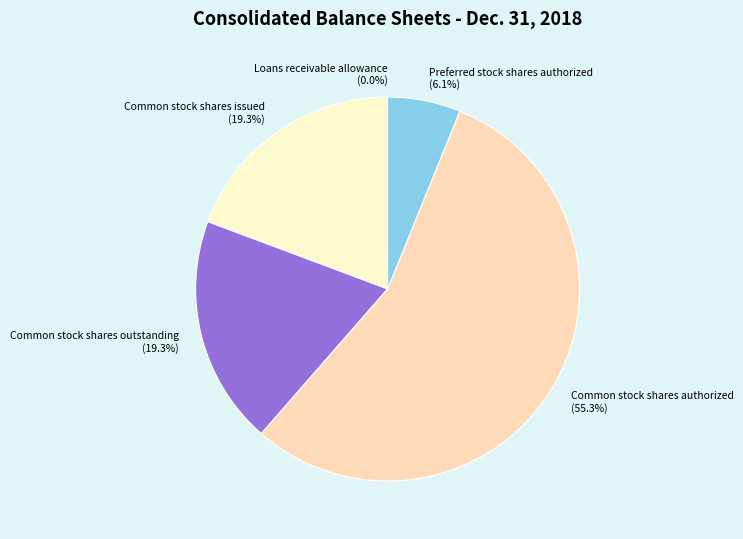

To the nearest percent, what percentage of the pie is Common stock shares authorized?

55%